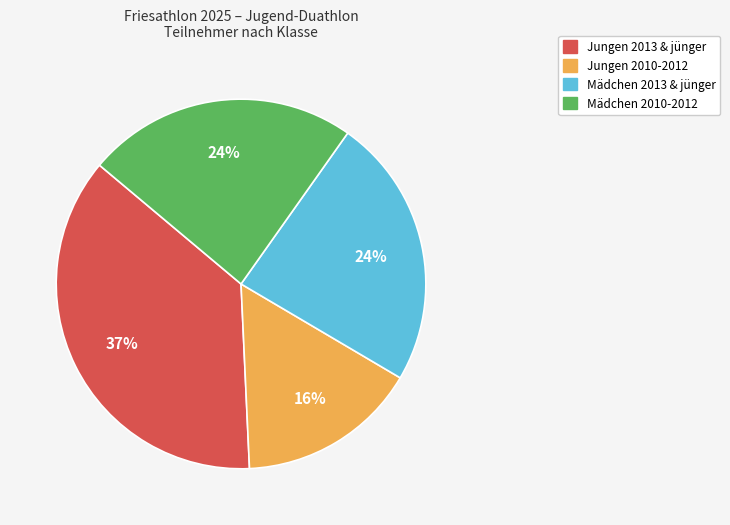

The Mädchen 2013 & jünger slice represents 24% of the pie. True or false?

True